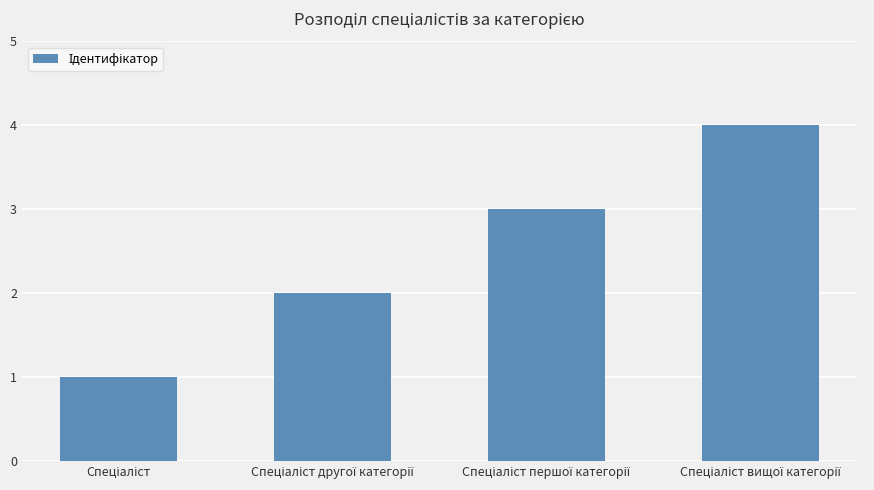

What is the sum of all values?

10